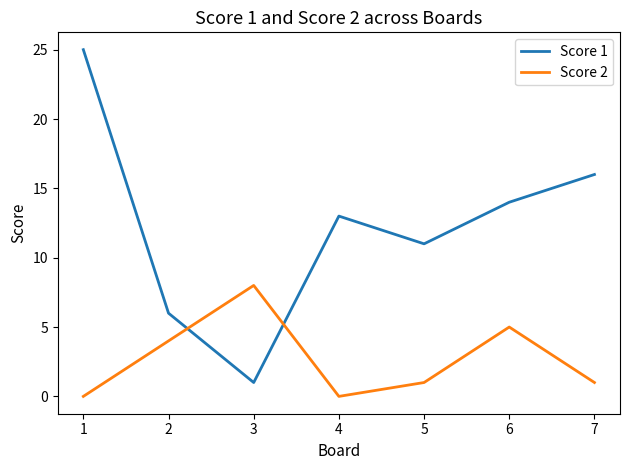

What is the lowest value of the Score 1 series?

1